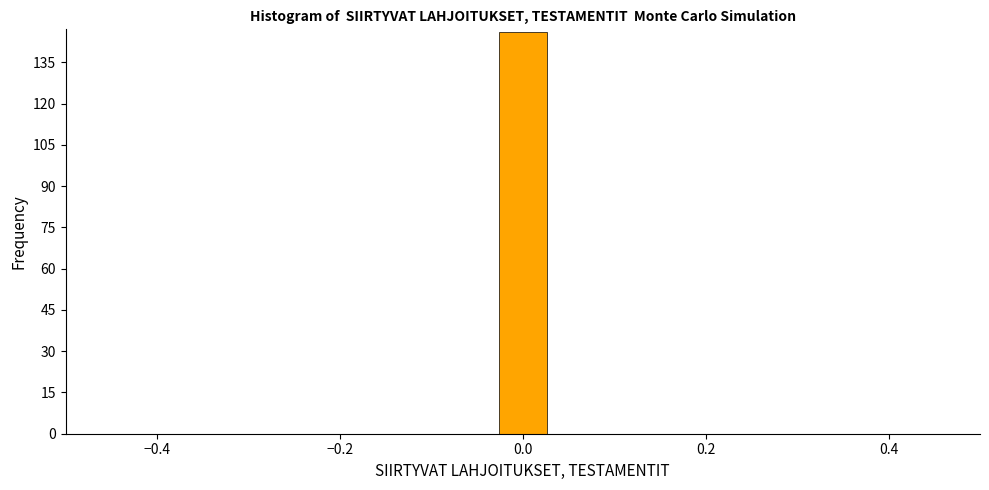

Around what value on the x-axis is the tallest bar? Give the approximate position of its centre, as read against the axis.

0.00